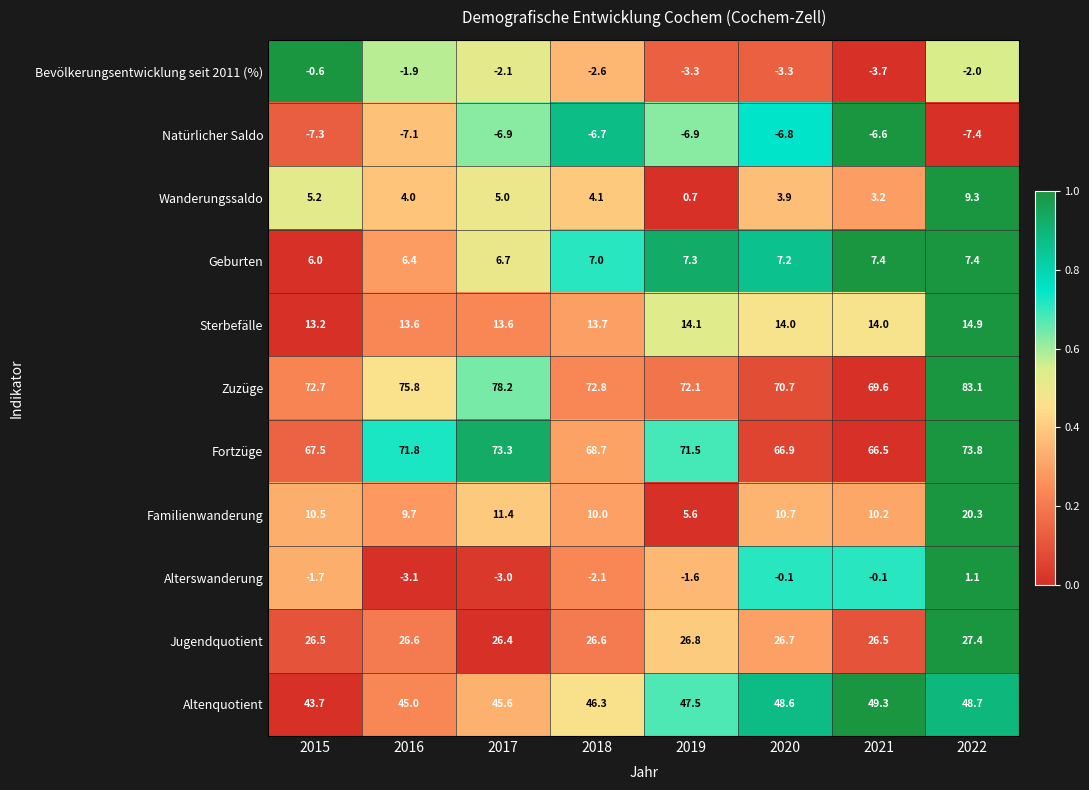

Count the number of categories in the chart.

8